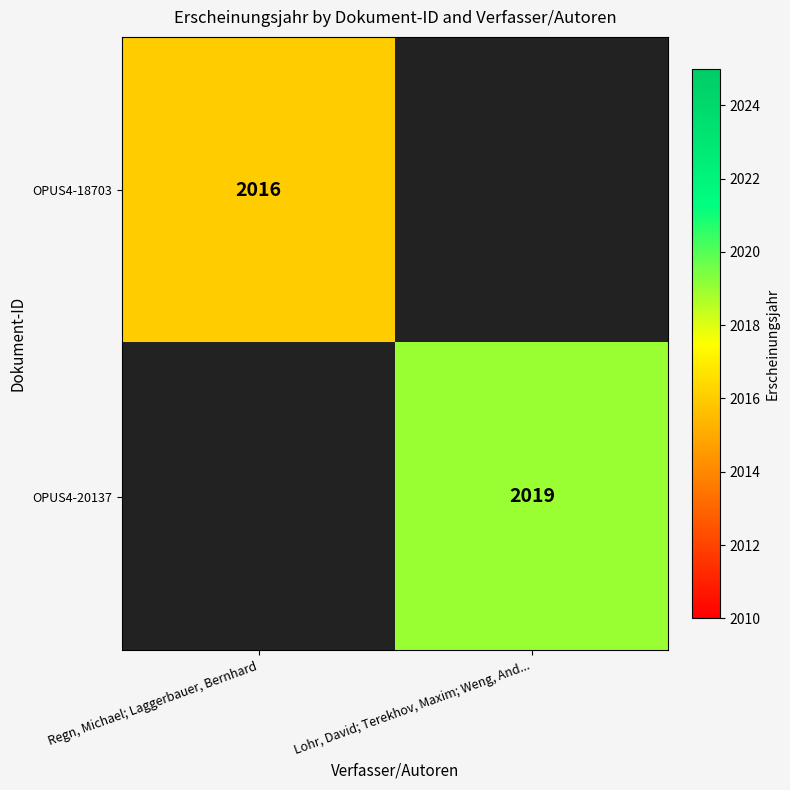

The OPUS4-18703 series shows 2016 at Regn, Michael; Laggerbauer, Bernhard. True or false?

True